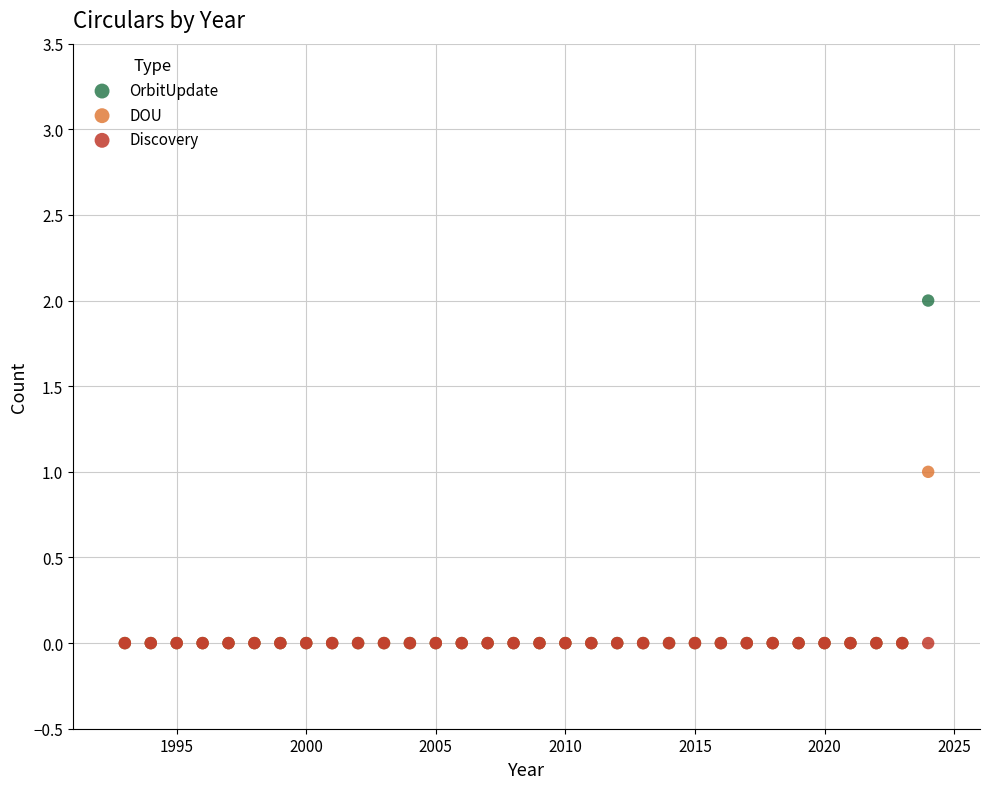

What are all the series names shown in the legend?

OrbitUpdate, DOU, Discovery